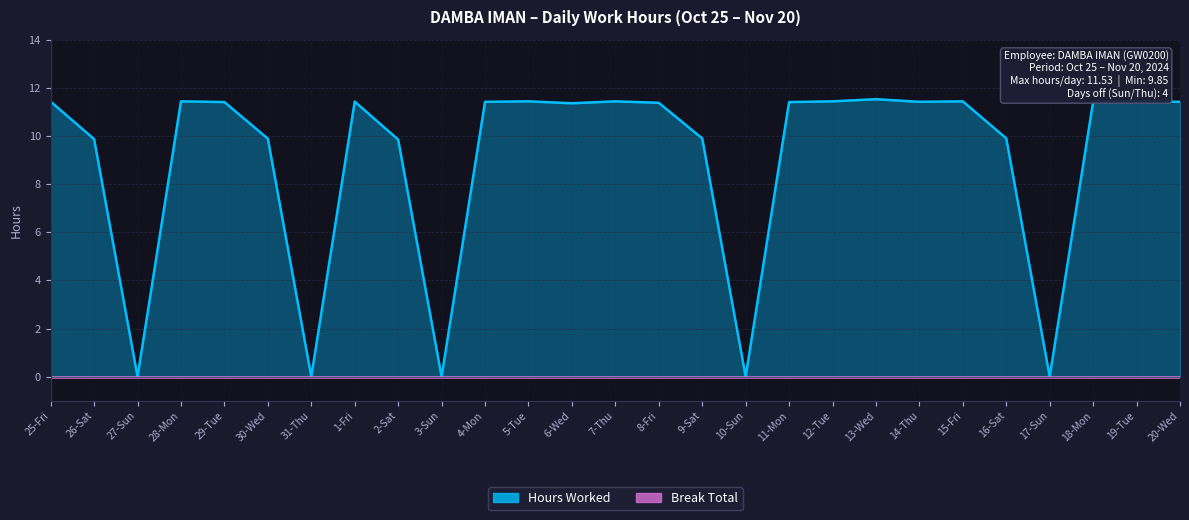

List the labels in order of value, largest first.

13-Wed, 19-Tue, 28-Mon, 5-Tue, 7-Thu, 12-Tue, 15-Fri, 25-Fri, 1-Fri, 18-Mon, 4-Mon, 14-Thu, 20-Wed, 29-Tue, 11-Mon, 8-Fri, 6-Wed, 9-Sat, 16-Sat, 30-Wed, 26-Sat, 2-Sat, 27-Sun, 31-Thu, 3-Sun, 10-Sun, 17-Sun